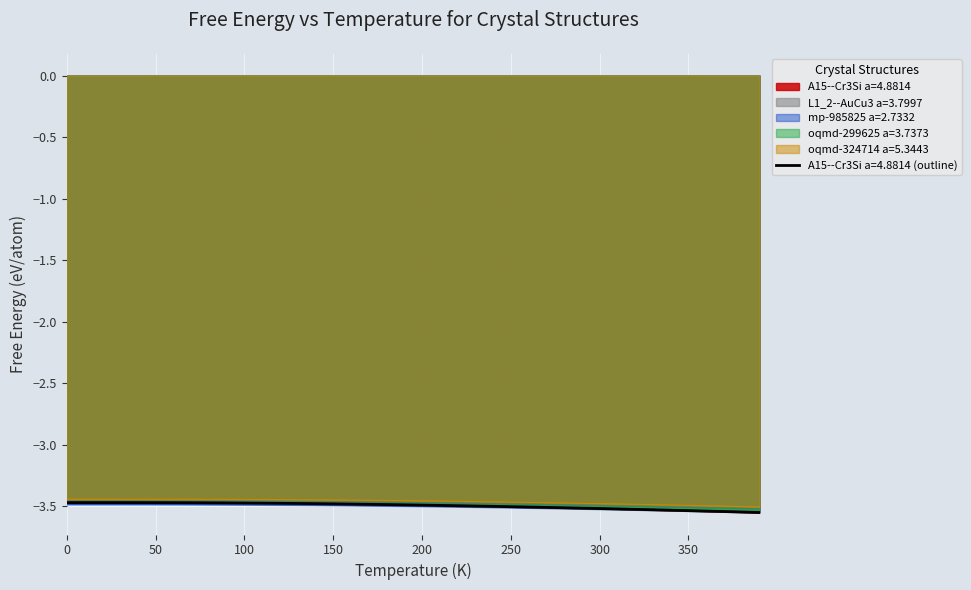

What is the value of the oqmd-324714 a=5.3443 point at the 3rd from the left?

-3.4